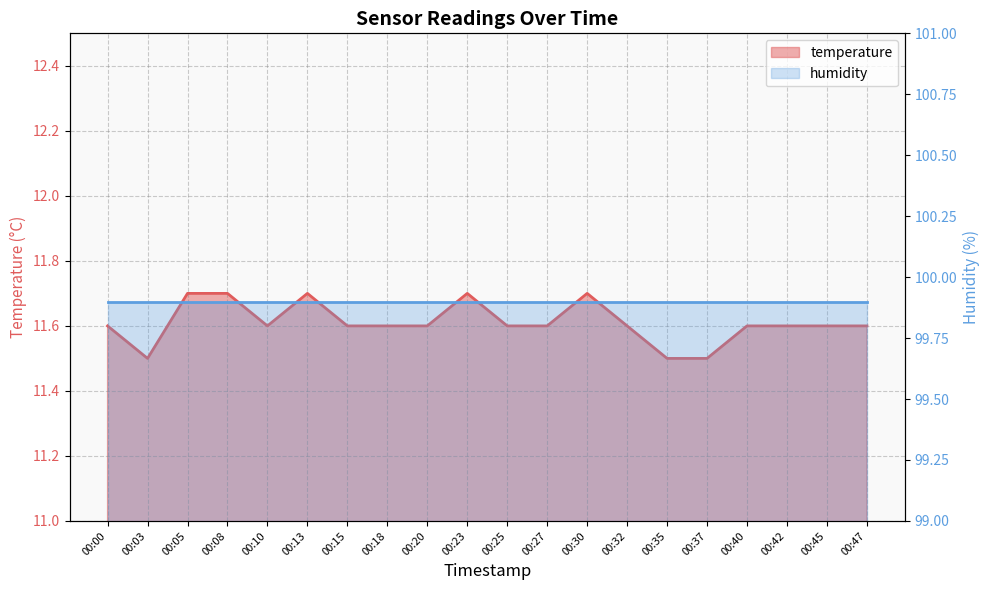

The chart shows a value of 16.3 at 00:40. True or false?

False